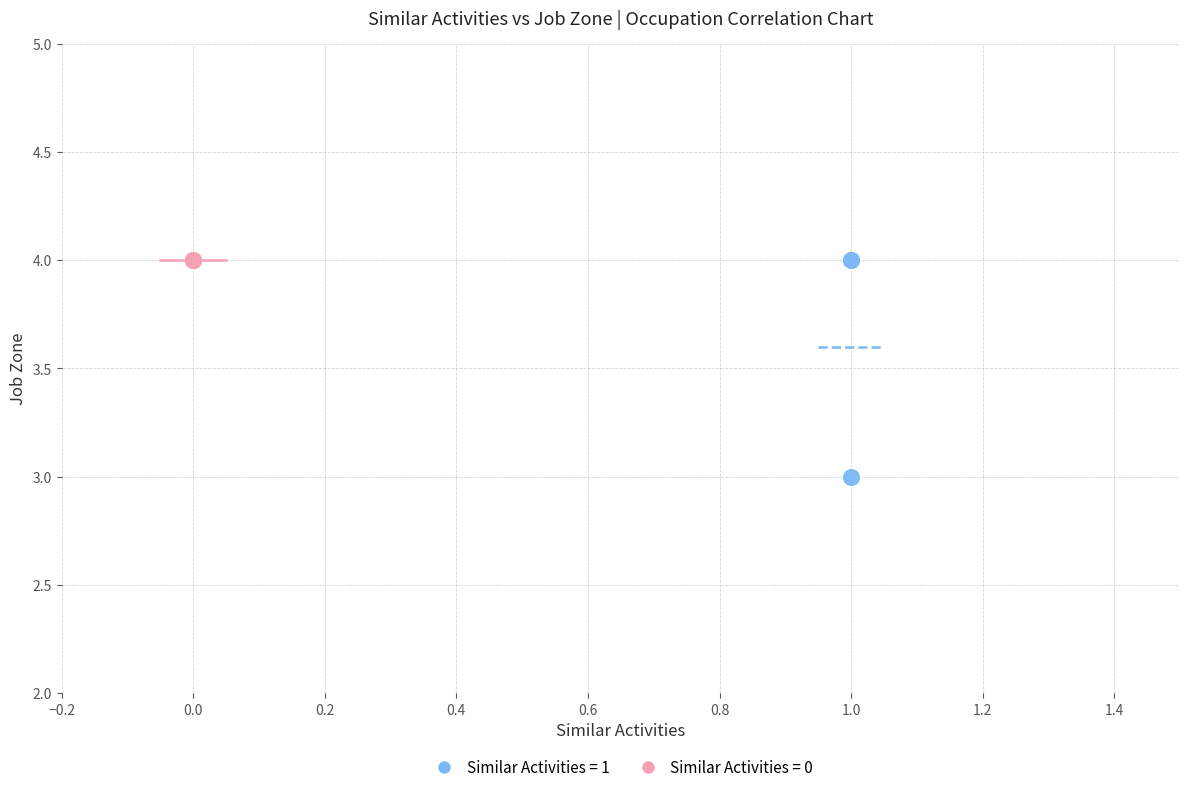

Which series contains the lowest Y value?

Similar Activities = 1